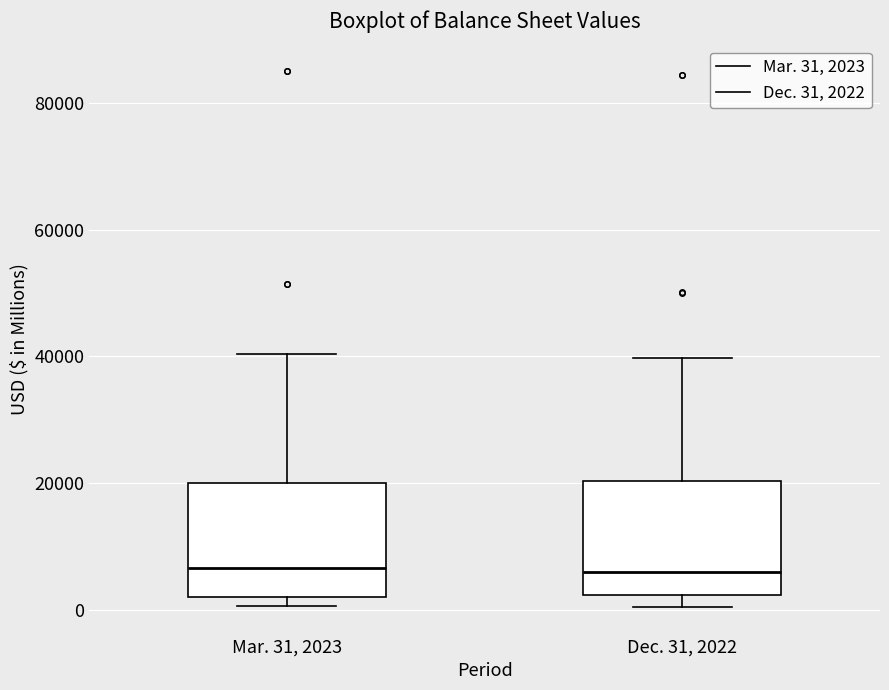

Reading left to right, read every box against the y-axis: the position of its median line, the range the box covers, and the ends of its whiskers. The values are not printed on the chart, so give them approximately, as read against the axis.

Mar. 31, 2023: median 6000, box 2000 to 20000, whiskers 0 to 40000
Dec. 31, 2022: median 6000, box 2000 to 20000, whiskers 0 to 40000